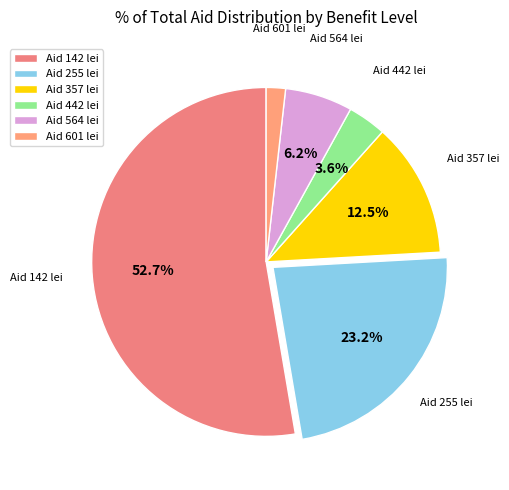

How much of the chart is everything except Aid 255 lei?

76.8%